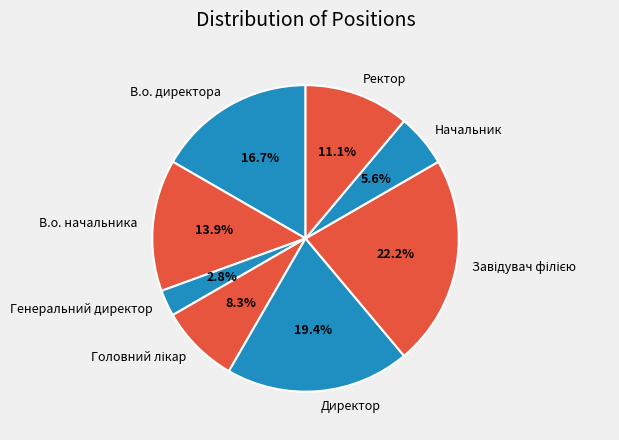

How many segments does this pie chart have?

8